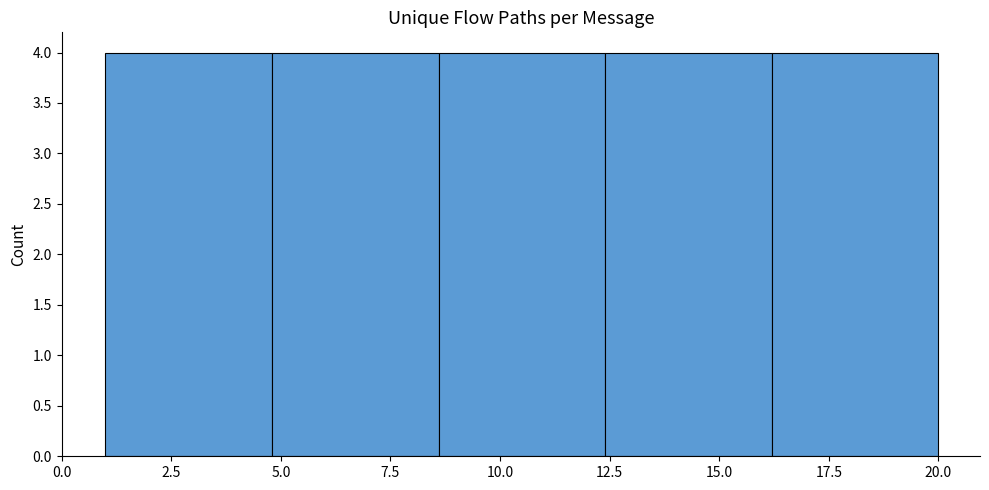

Reading left to right, transcribe this chart: for each bar, give the range it covers on the x-axis and its height. Neither the bar edges nor the heights are printed on the chart, so give them approximately, as read against the axes.

1.0 to 4.8: 4
4.8 to 8.6: 4
8.6 to 12.4: 4
12.4 to 16.2: 4
16.2 to 20.0: 4